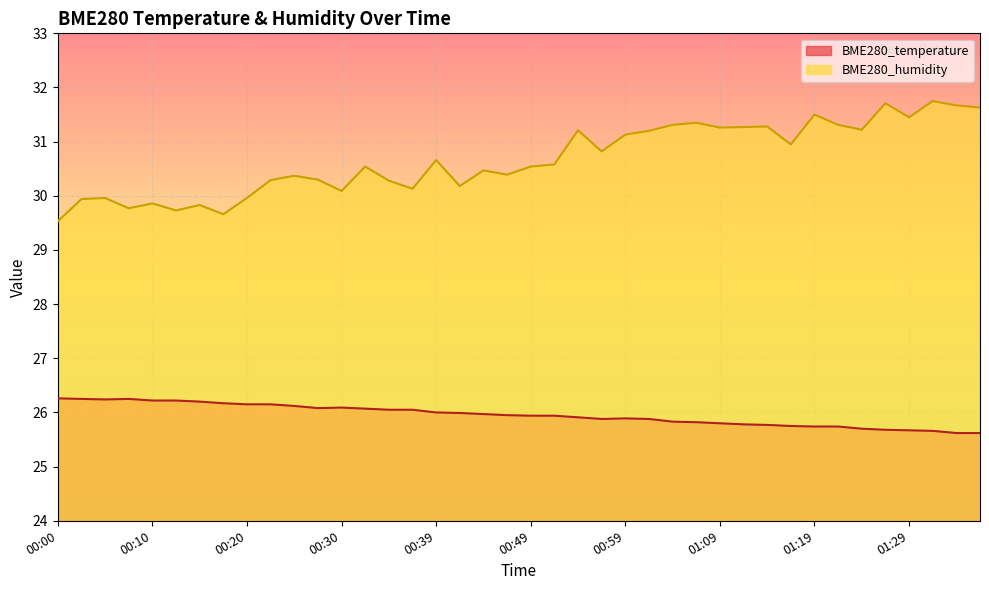

Reading right to left, extract all data points from this chart.

BME280_temperature: 01:37=25.6	01:34=25.6	01:32=25.7	01:29=25.7	01:27=25.7	01:24=25.7	01:22=25.7	01:19=25.7	01:17=25.8	01:14=25.8	01:12=25.8	01:09=25.8	01:07=25.8	01:05=25.8	01:02=25.9	00:59=25.9	00:57=25.9	00:54=25.9	00:52=25.9	00:49=25.9	00:47=25.9	00:44=26.0	00:42=26.0	00:39=26.0	00:37=26.1	00:34=26.1	00:32=26.1	00:30=26.1	00:27=26.1	00:25=26.1	00:22=26.1	00:20=26.1	00:17=26.2	00:15=26.2	00:12=26.2	00:10=26.2	00:07=26.2	00:05=26.2	00:03=26.2	00:00=26.3
BME280_humidity: 01:37=31.6	01:34=31.7	01:32=31.8	01:29=31.4	01:27=31.7	01:24=31.2	01:22=31.3	01:19=31.5	01:17=30.9	01:14=31.3	01:12=31.3	01:09=31.3	01:07=31.4	01:05=31.3	01:02=31.2	00:59=31.1	00:57=30.8	00:54=31.2	00:52=30.6	00:49=30.5	00:47=30.4	00:44=30.5	00:42=30.2	00:39=30.7	00:37=30.1	00:34=30.3	00:32=30.5	00:30=30.1	00:27=30.3	00:25=30.4	00:22=30.3	00:20=30.0	00:17=29.7	00:15=29.8	00:12=29.7	00:10=29.9	00:07=29.8	00:05=30.0	00:03=29.9	00:00=29.5